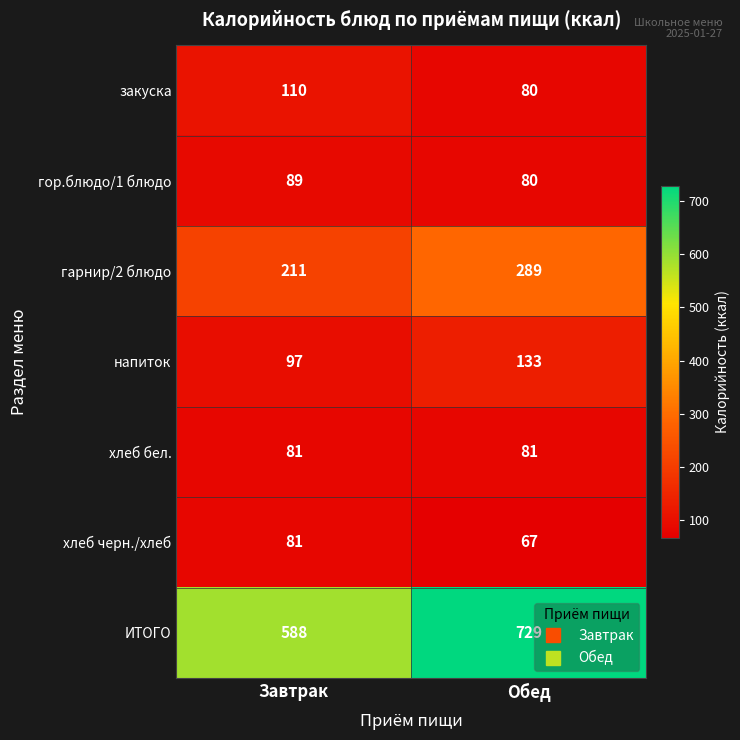

Where is напиток nearest to the value 115?

Завтрак